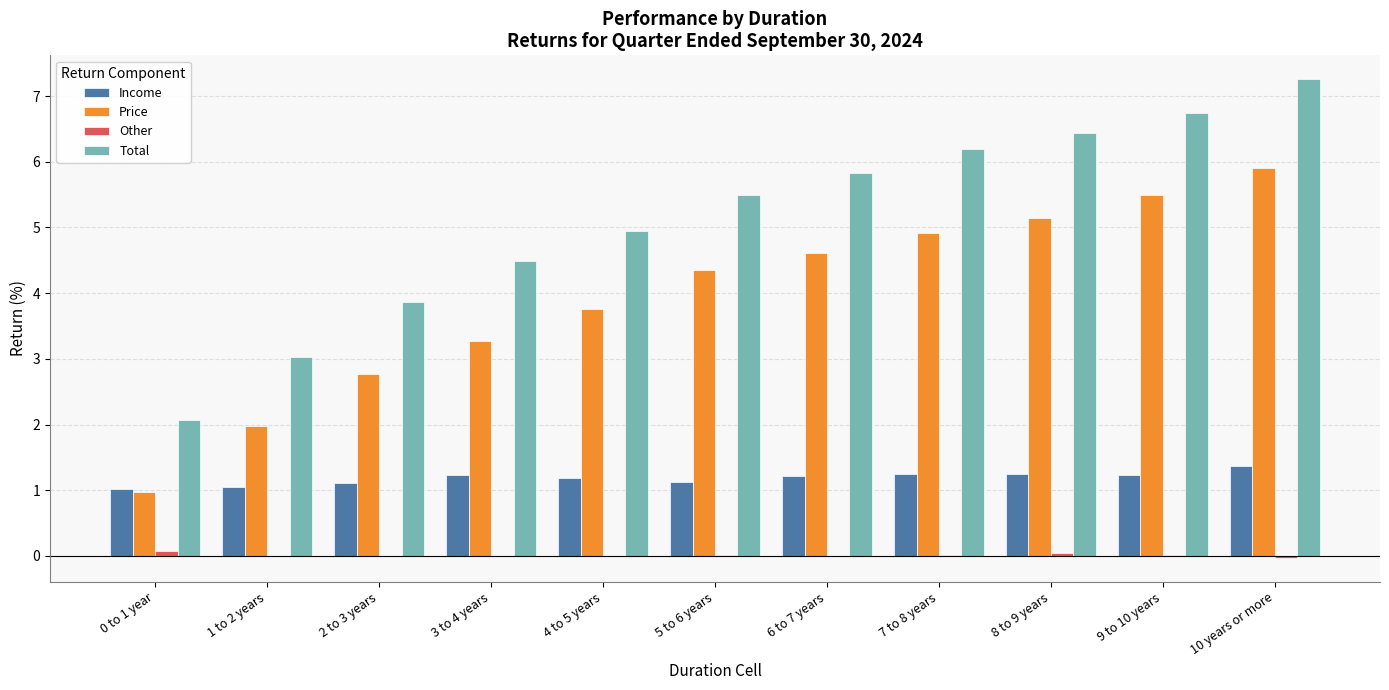

Which series has the largest total across all categories?

Total